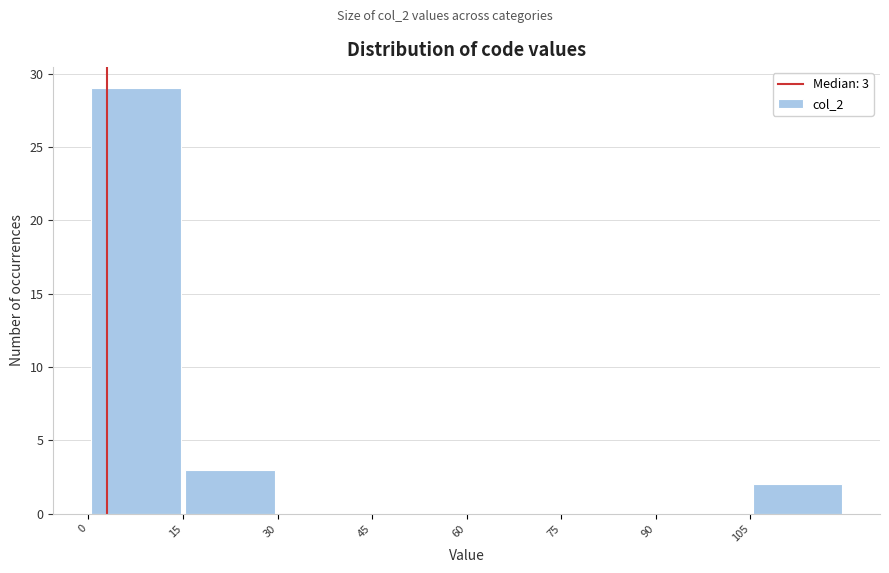

Which range on the x-axis has the tallest bar?

0 to 15